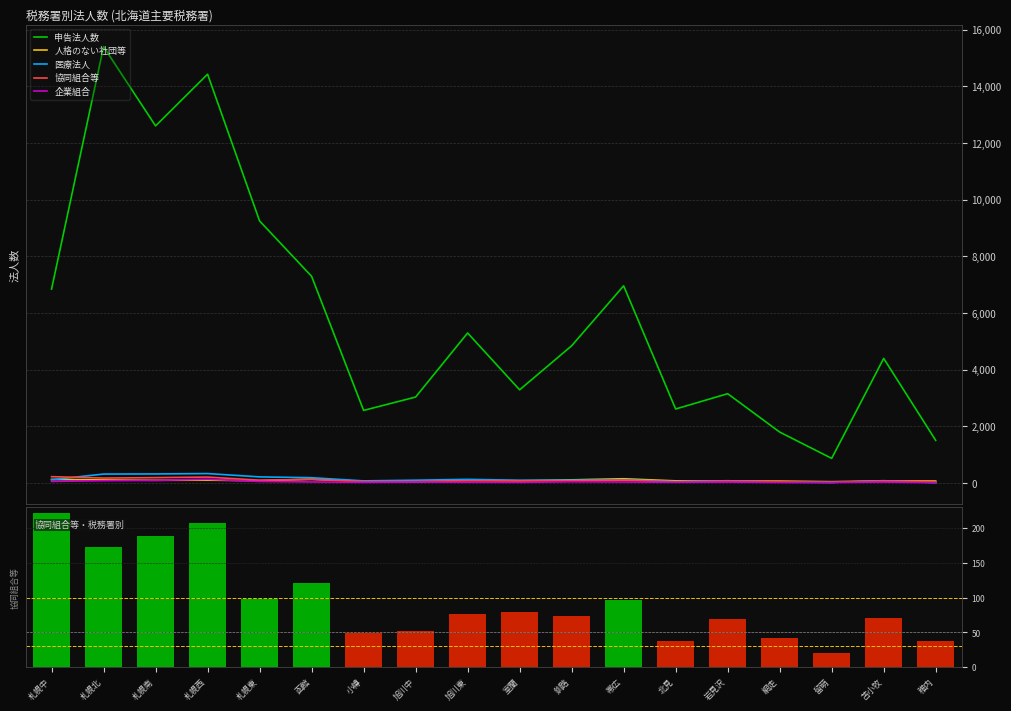

What is the label of the 15th bar from the right?

札幌西